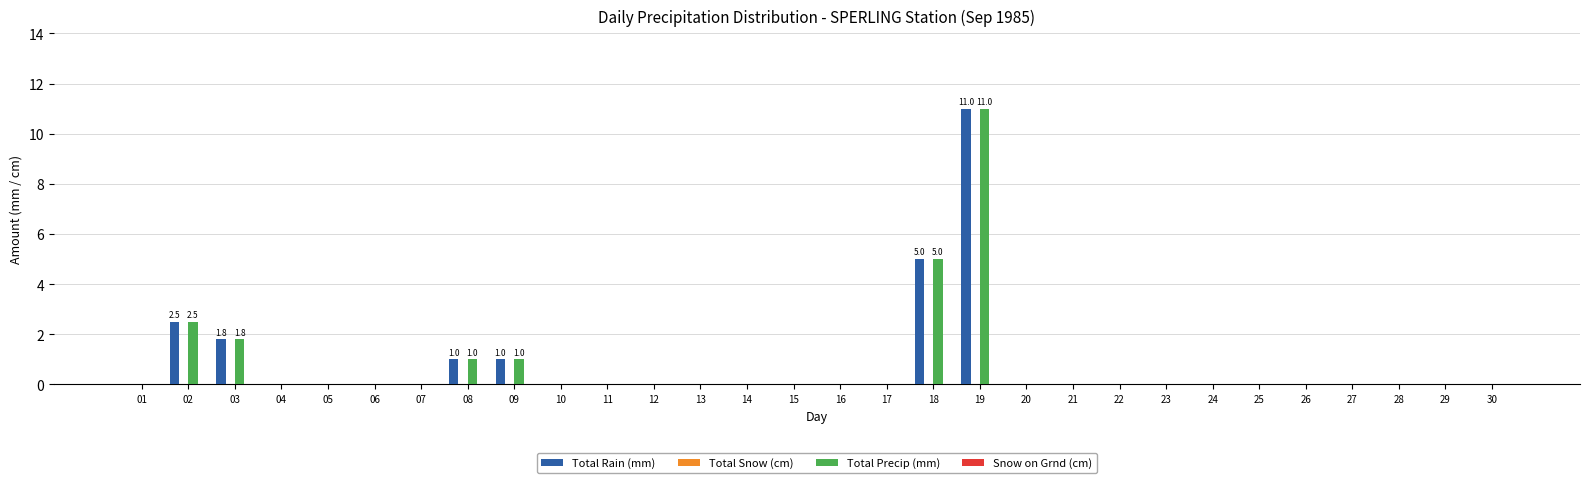

What is the total value across all series at 08?

2.0